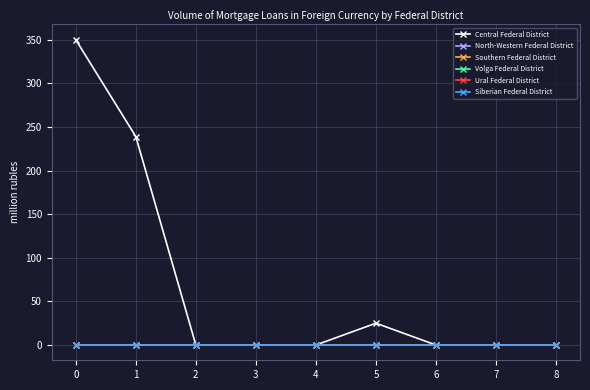

True or false: Siberian Federal District and Ural Federal District cross at least once.

False